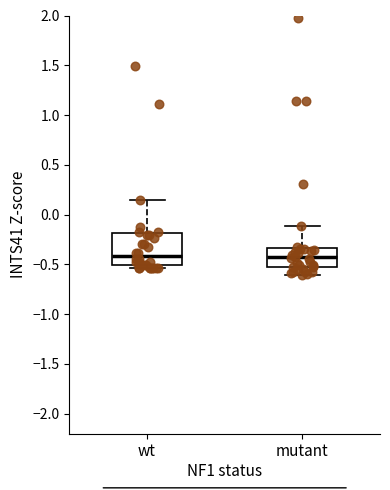

Where does the median line of the box for wt sit on the y-axis? The values are not printed on the chart, so give them approximately, as read against the axis.

-0.40